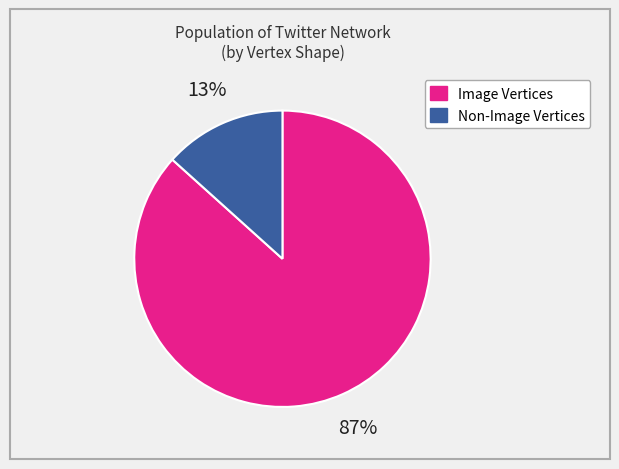

Is there a majority slice in this chart?

Yes